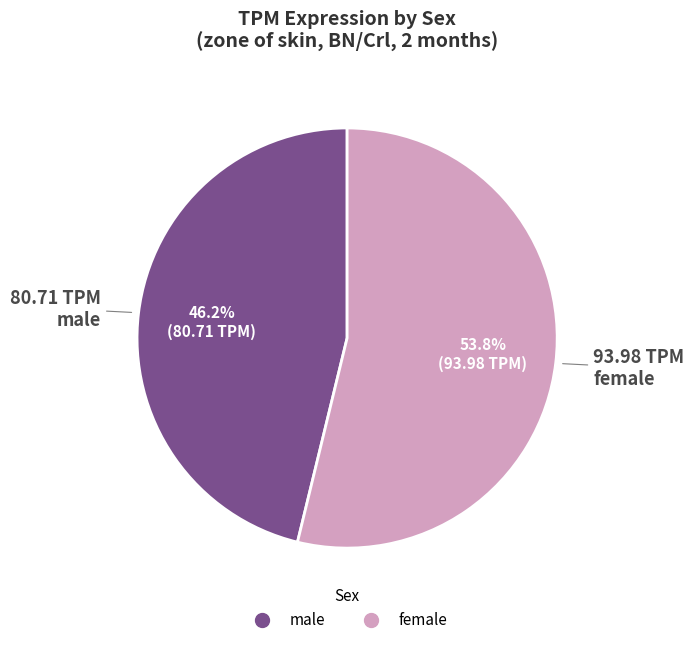

Rank the categories by value from highest to lowest.

female, male